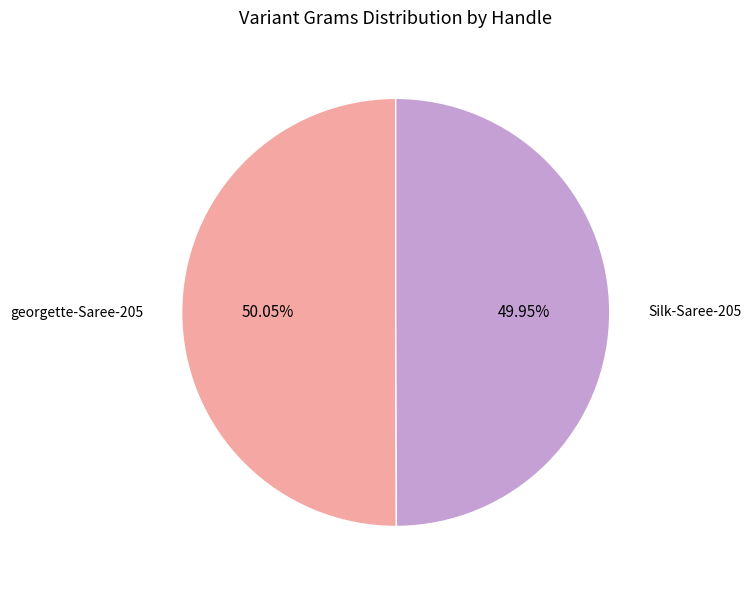

Does any single category account for the majority?

Yes